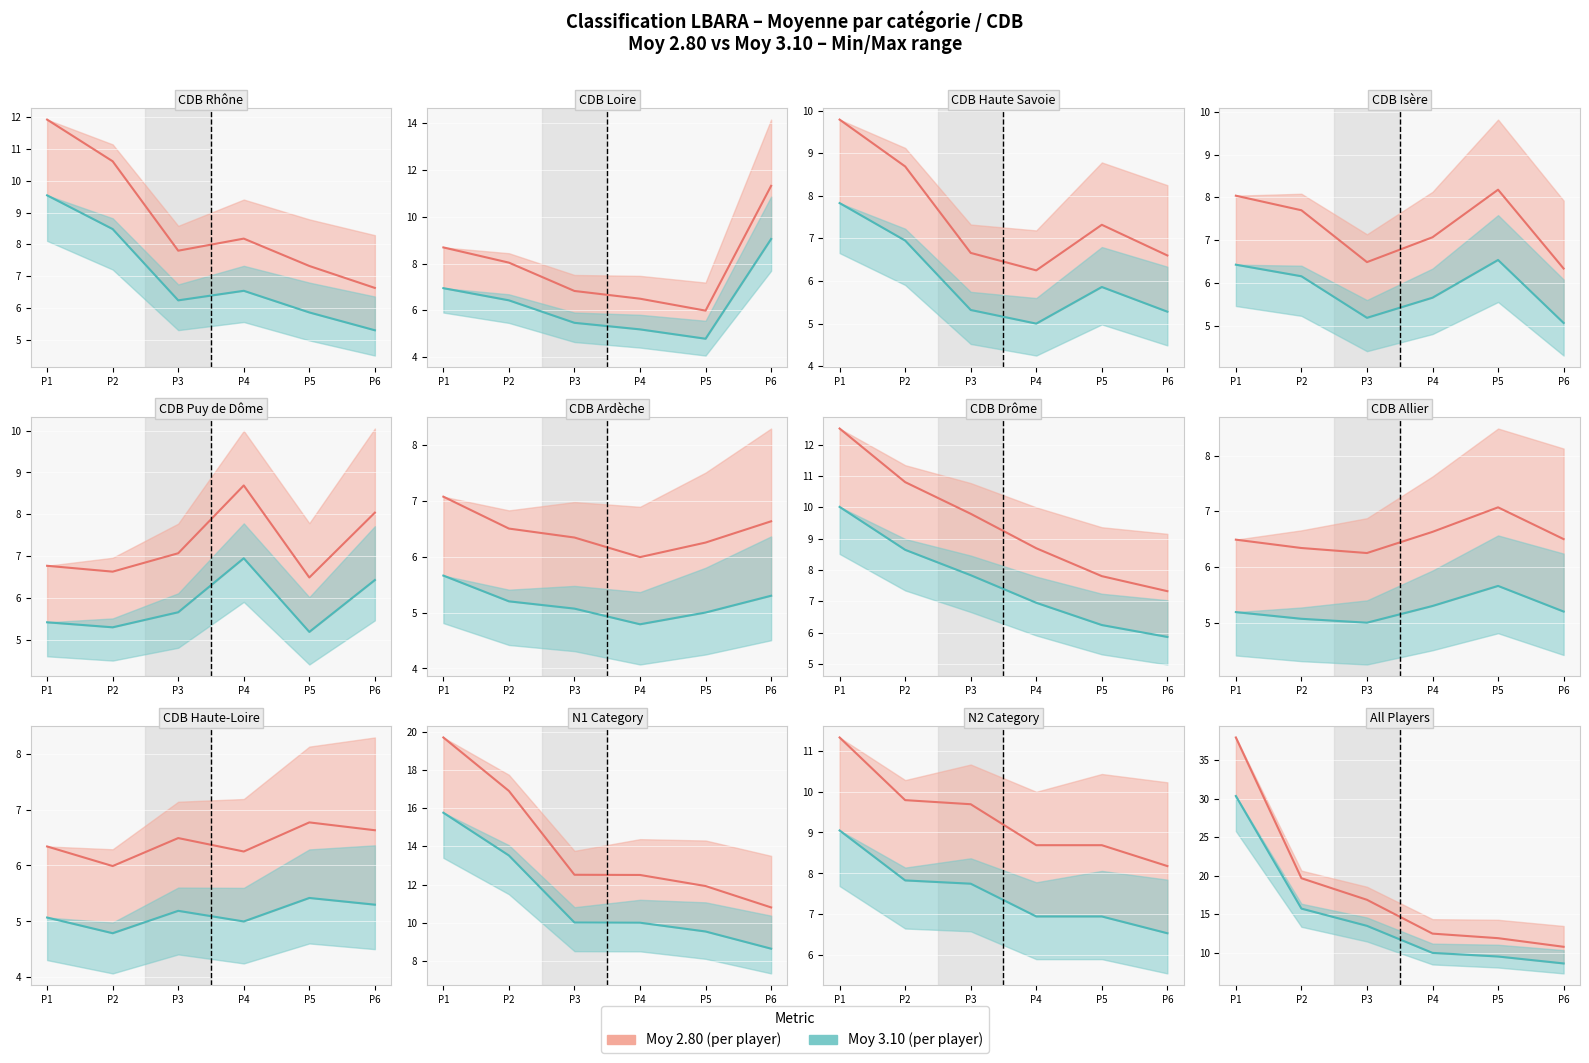

What is the sum of the Moy 2.80 values at P1 and P2?

57.7